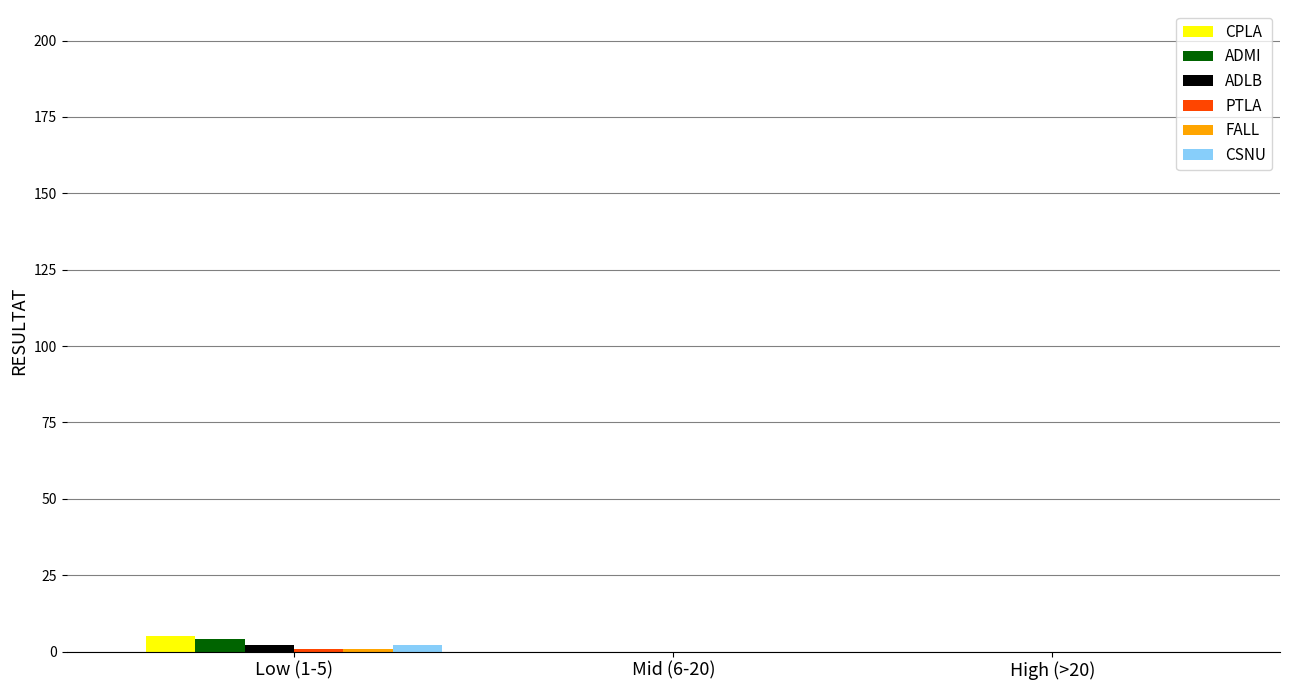

What is the maximum value shown in the chart?

5